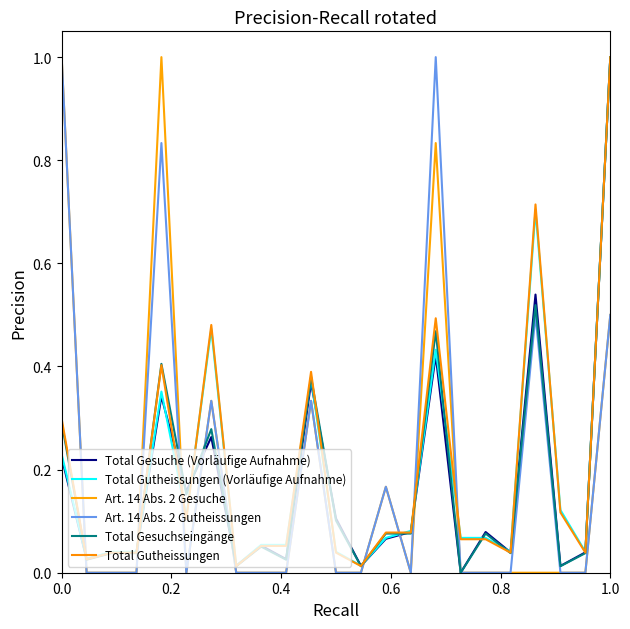

How many lines are shown in the chart?

6